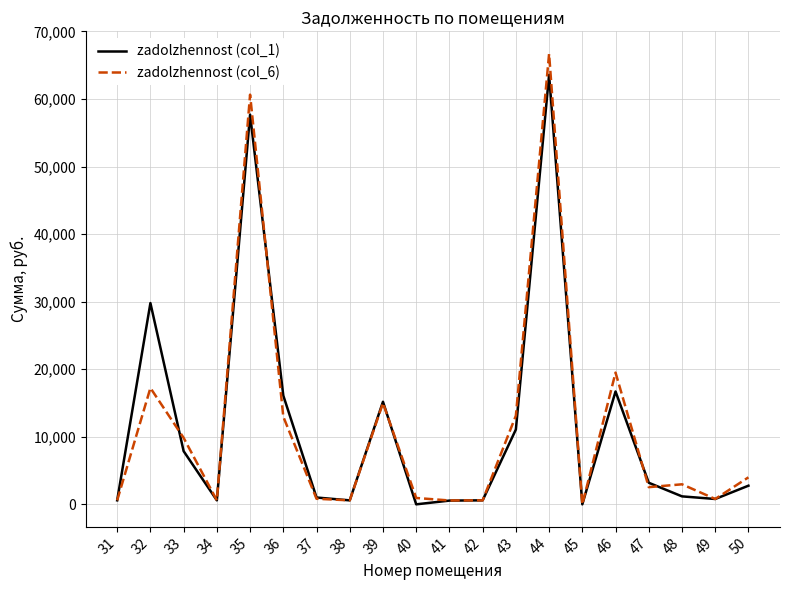

Is the value of zadolzhennost (col_1) at 32 greater than the value of zadolzhennost (col_6) at 48?

Yes